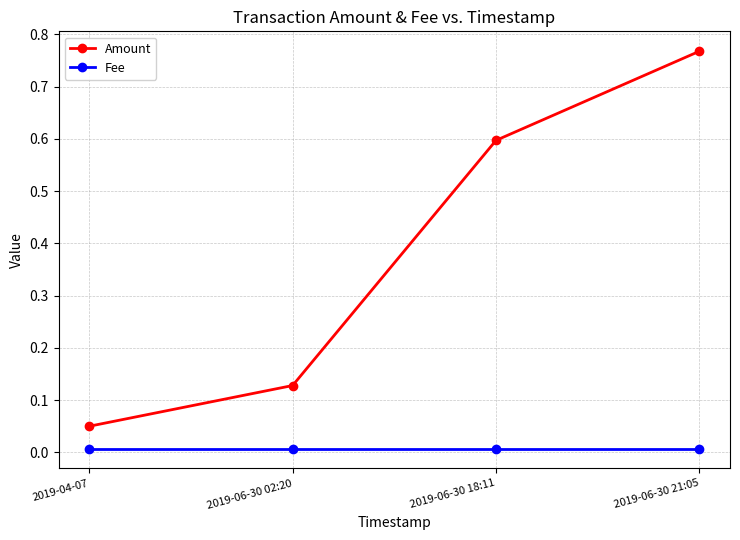

Rank the series at 2019-06-30 21:05 from lowest to highest value.

Fee, Amount